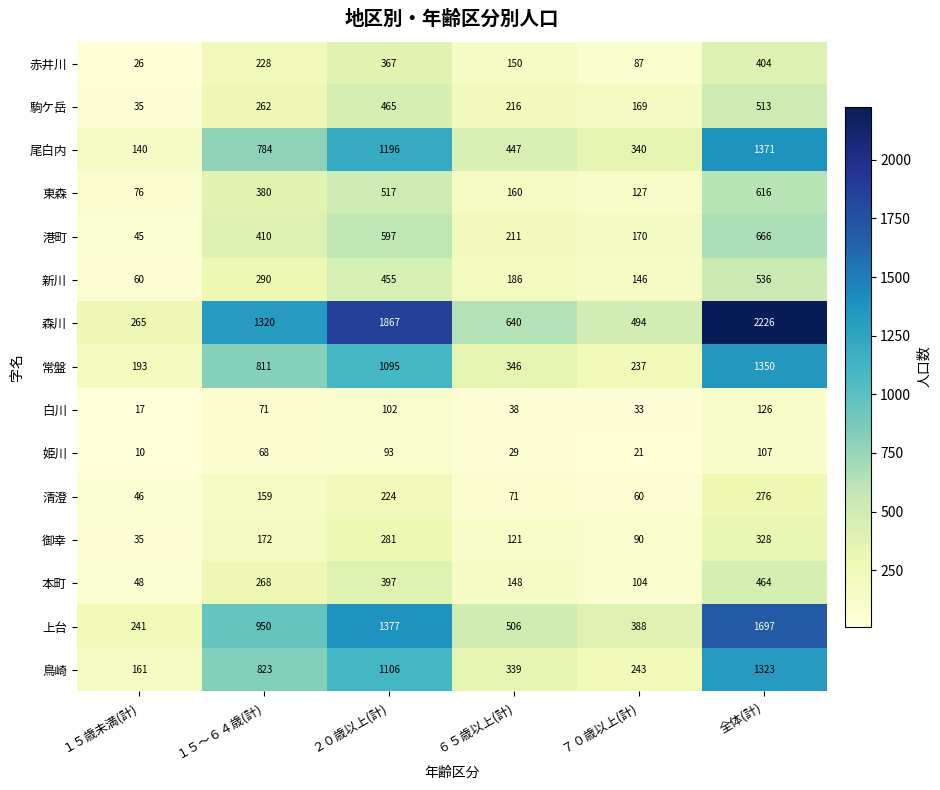

At which category does the chart reach its peak across all series?

全体(計)